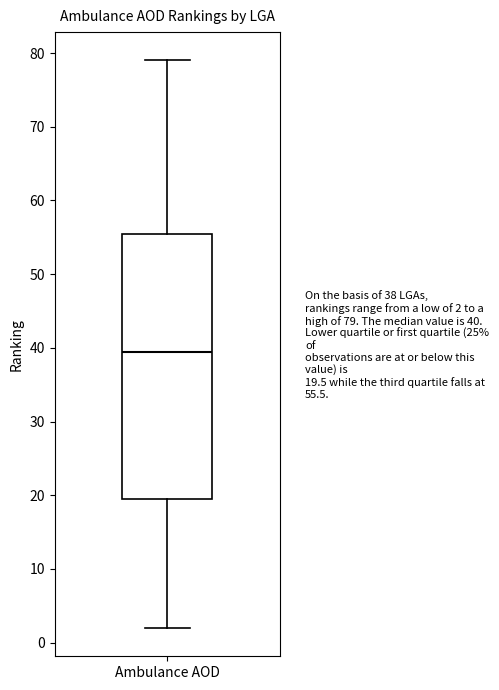

Read this box plot against the y-axis: the position of the median line, the range covered by the box, and the ends of both whiskers. The values are not printed on the chart, so give them approximately, as read against the axis.

median 40, box 20 to 56, whiskers 2 to 79